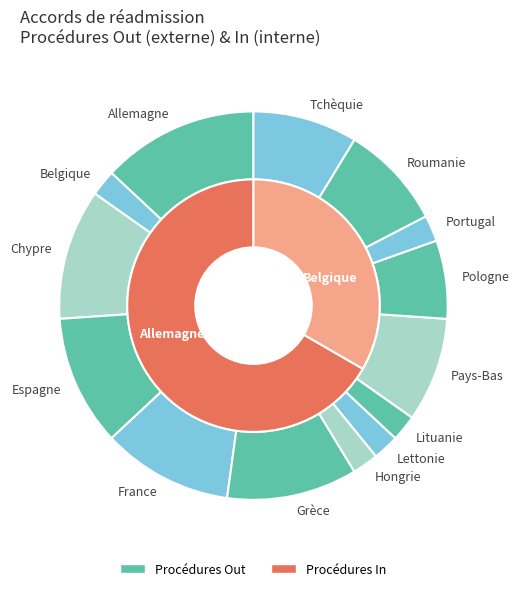

To the nearest percent, what is the difference between the largest and smallest slice percentages?

11%